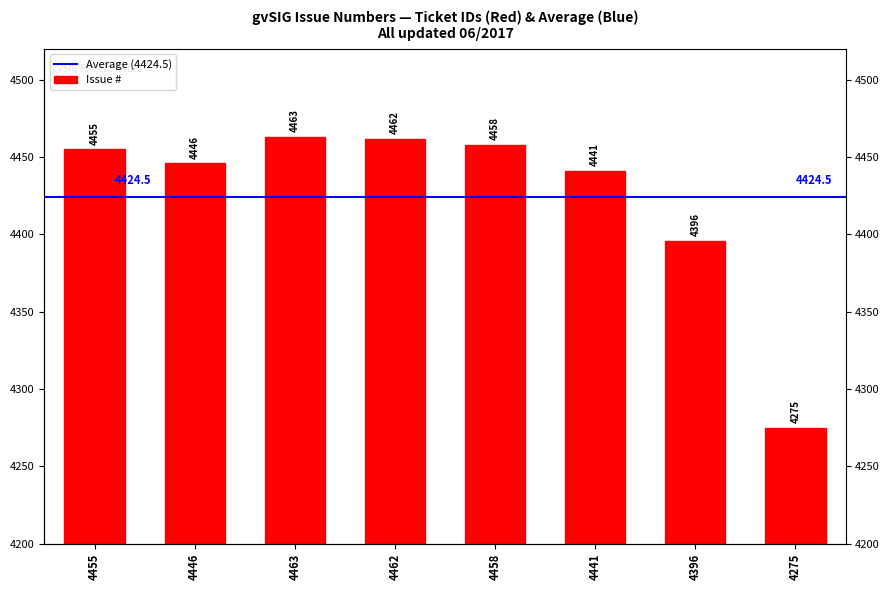

What is the label of the 1st bar from the left?

4455